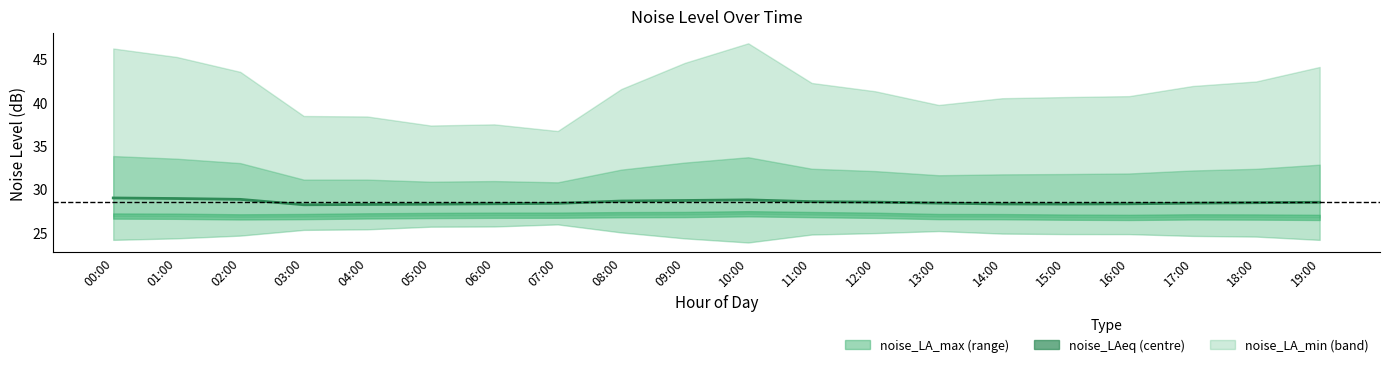

Between 05:00 and 13:00, which is larger?

13:00